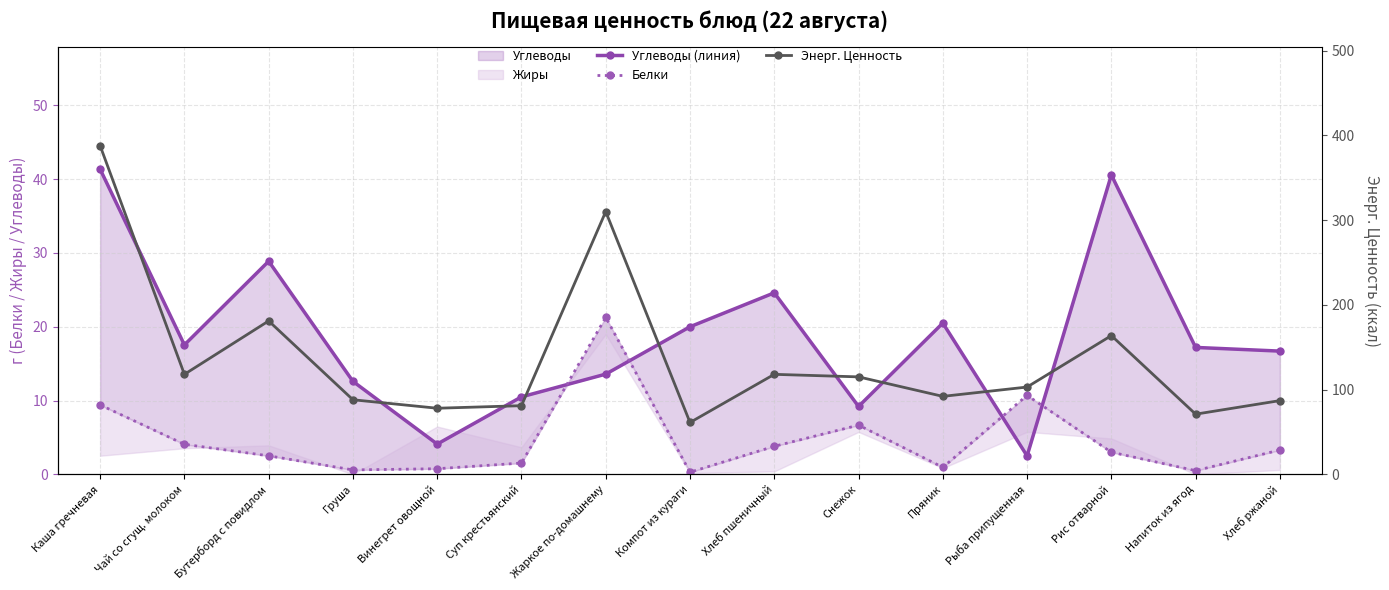

Reading left to right, what are all the values shown in this chart?

Углеводы (линия): Каша гречневая=41.4	Чай со сгущ. молоком=17.5	Бутерборд с повидлом=28.9	Груша=12.6	Винегрет овощной=4.1	Суп крестьянский=10.5	Жаркое по-домашнему=13.6	Компот из кураги=20.0	Хлеб пшеничный=24.6	Снежок=9.2	Пряник=20.5	Рыба припущенная=2.5	Рис отварной=40.6	Напиток из ягод=17.2	Хлеб ржаной=16.7
Белки: Каша гречневая=9.4	Чай со сгущ. молоком=4.1	Бутерборд с повидлом=2.5	Груша=0.6	Винегрет овощной=0.8	Суп крестьянский=1.5	Жаркое по-домашнему=21.3	Компот из кураги=0.3	Хлеб пшеничный=3.8	Снежок=6.7	Пряник=0.9	Рыба припущенная=10.7	Рис отварной=3.0	Напиток из ягод=0.5	Хлеб ржаной=3.3
Энерг. Ценность: Каша гречневая=387.7	Чай со сгущ. молоком=118.0	Бутерборд с повидлом=181.0	Груша=88.0	Винегрет овощной=78.0	Суп крестьянский=81.0	Жаркое по-домашнему=310.0	Компот из кураги=61.2	Хлеб пшеничный=118.0	Снежок=115.0	Пряник=92.0	Рыба припущенная=103.0	Рис отварной=163.7	Напиток из ягод=71.0	Хлеб ржаной=87.0